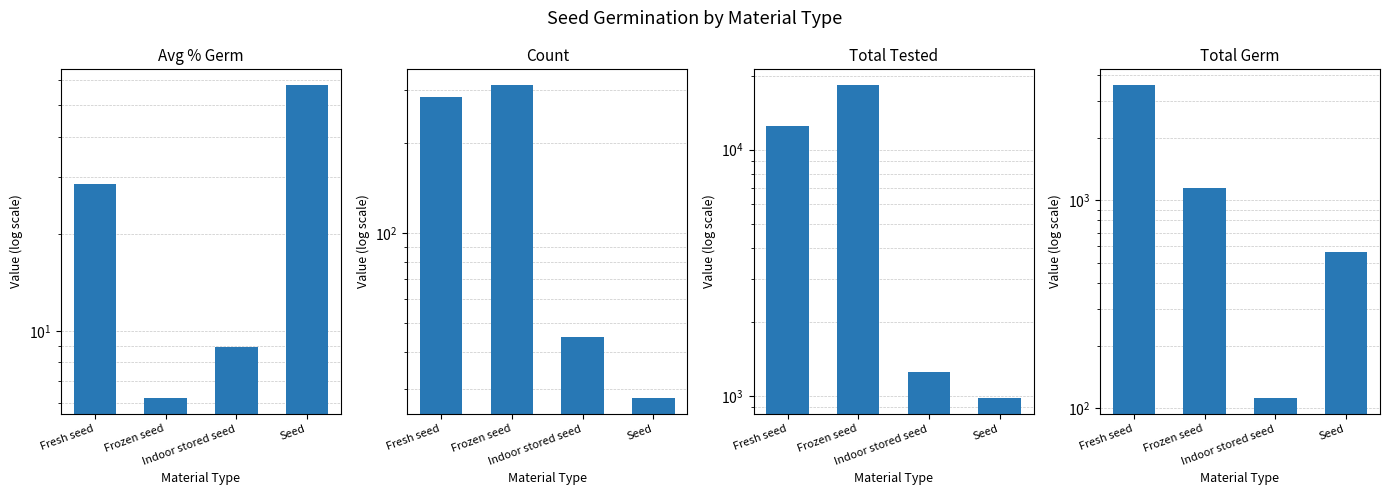

Read the Avg % Germ value at Fresh seed.

28.5